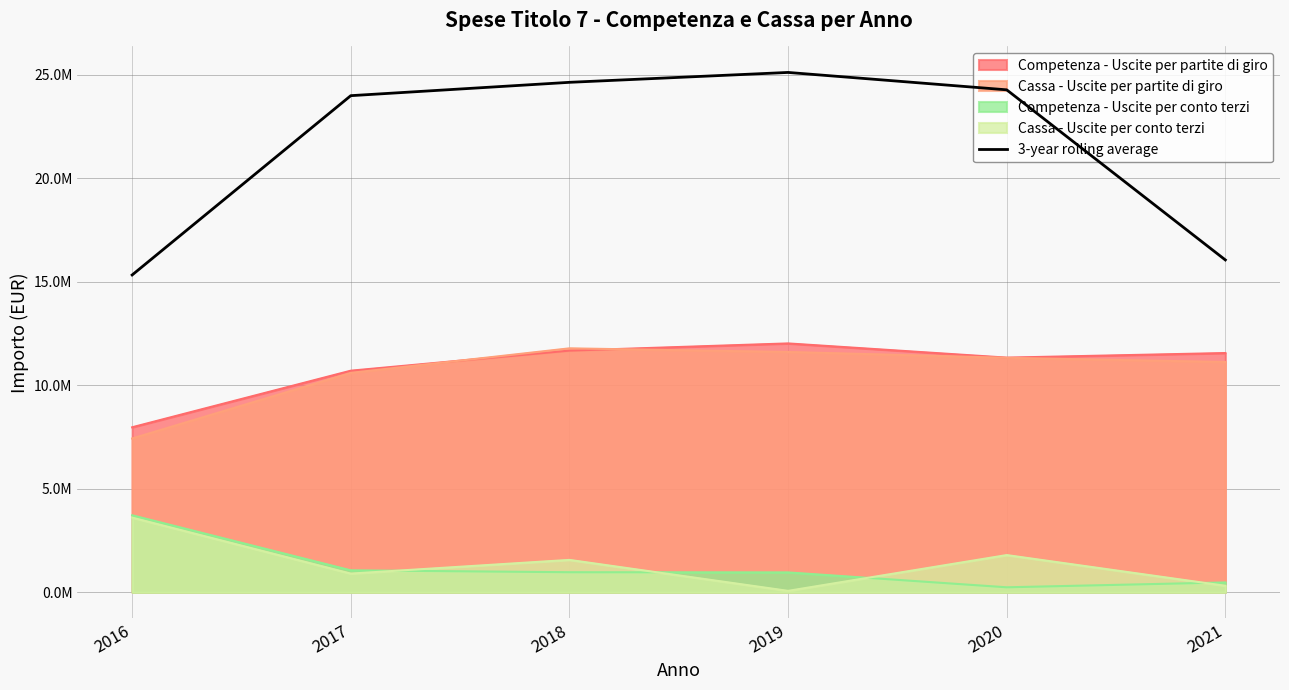

What is the value of the 3rd point from the left?

24632885.4